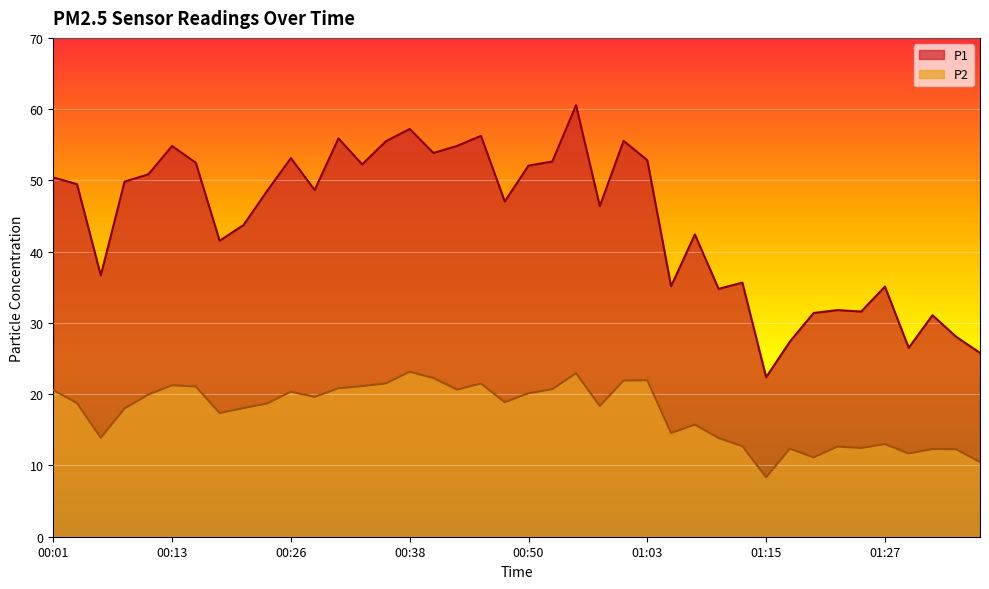

How many lines are shown in the chart?

2